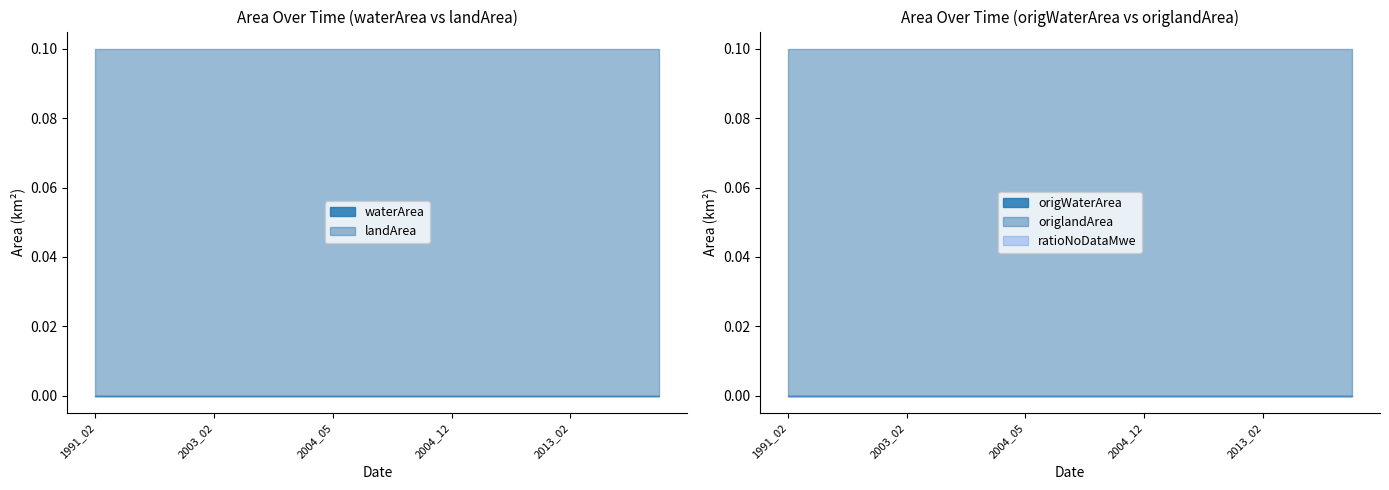

True or false: waterArea has more than 2 interior local peaks.

False